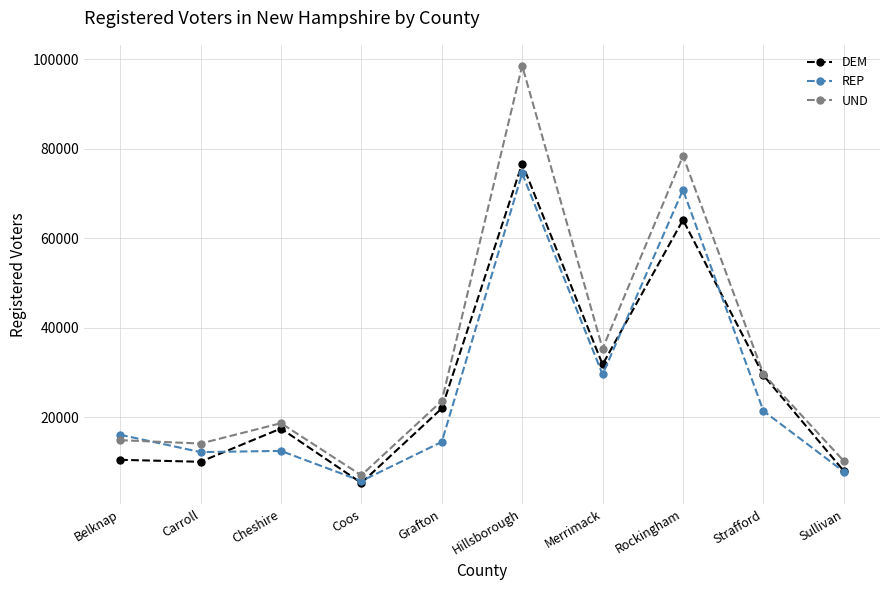

Where is DEM nearest to the value 40998?

Merrimack